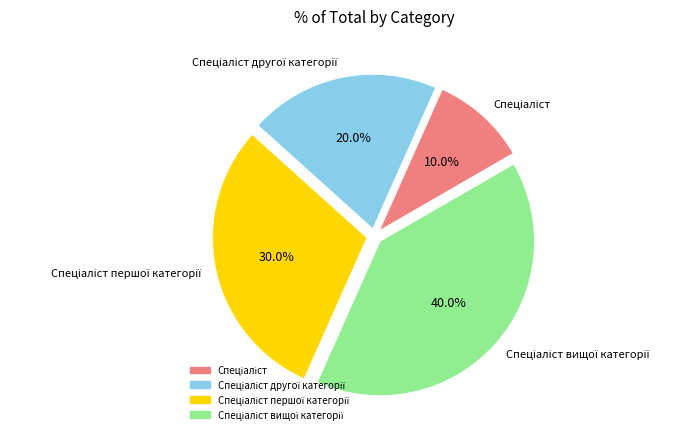

To the nearest percent, what is the average slice percentage?

25%